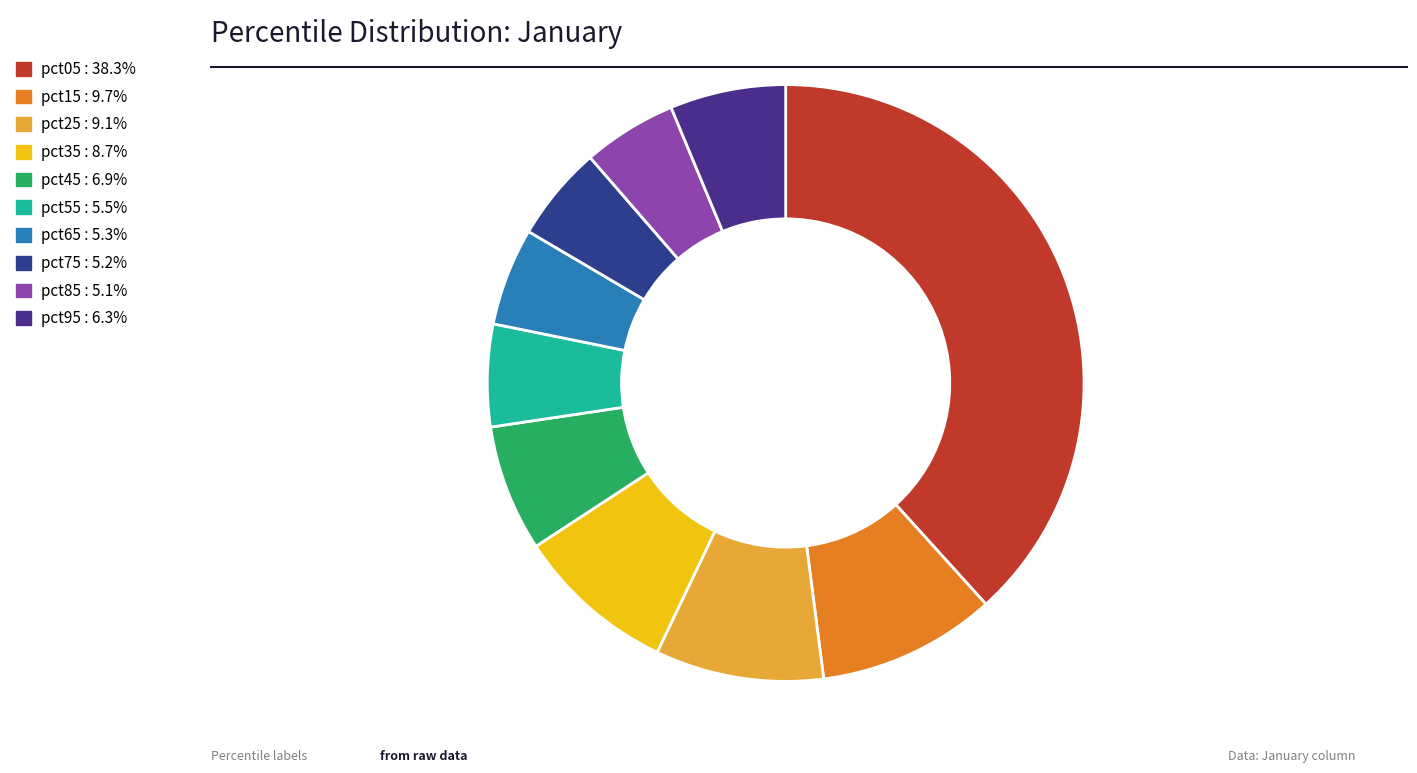

To the nearest percent, what portion does pct95 represent?

6%